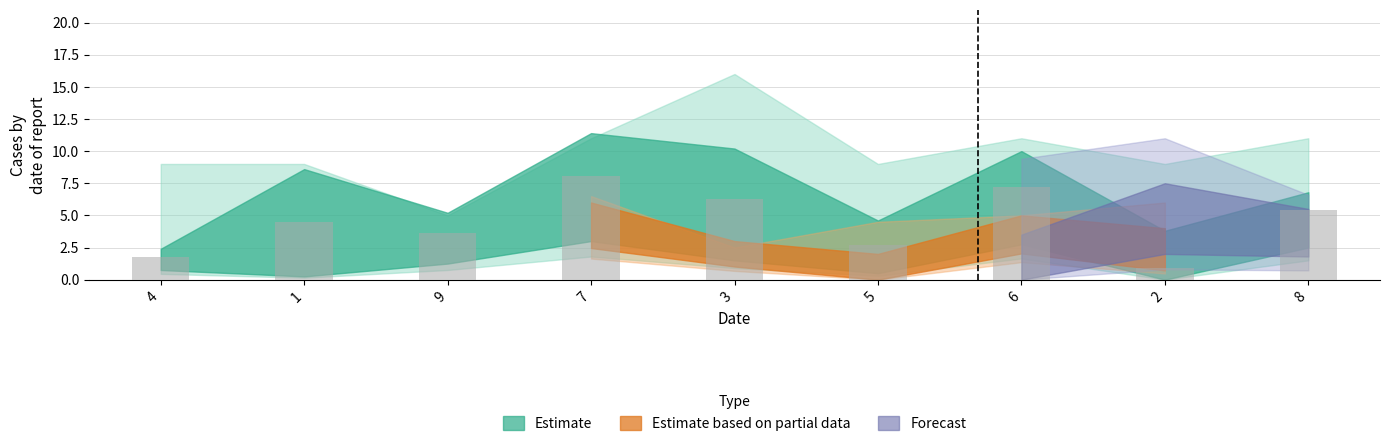

Is it true that the value at 2 is 0.9?

True